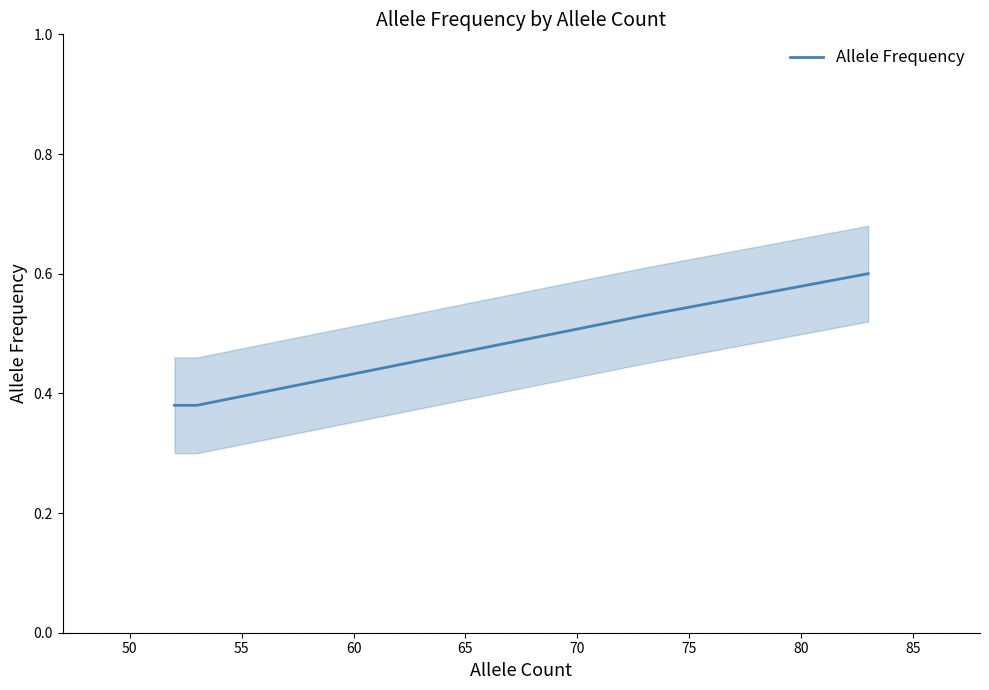

What is the value of the 1st point from the left?

0.4